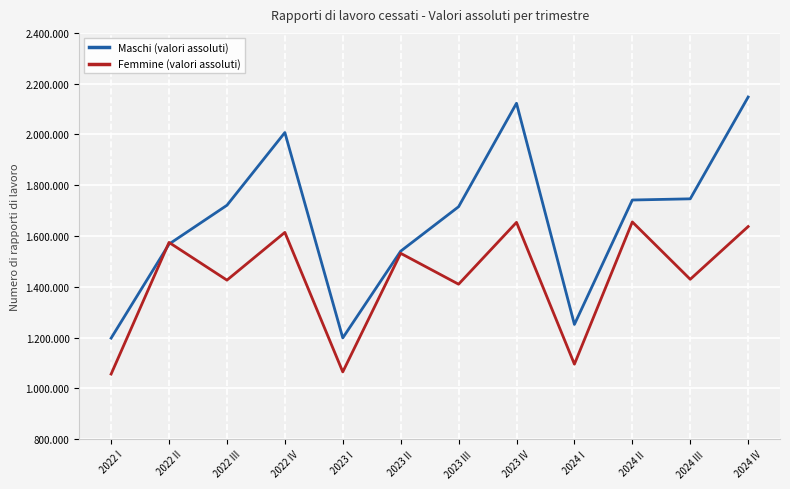

Does the chart have visible grid lines?

Yes